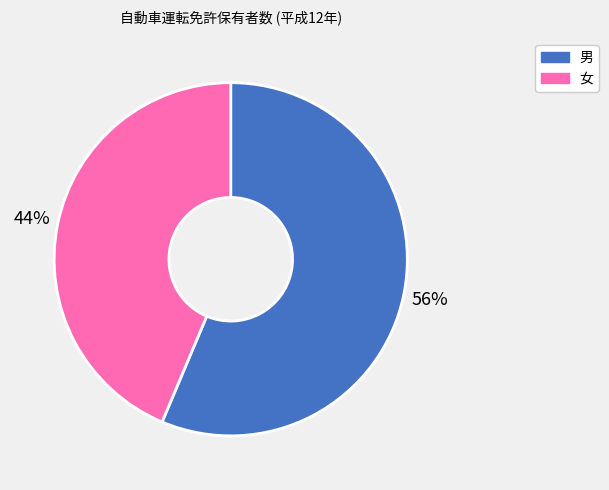

To the nearest percent, what is the combined percentage of 女 and 男?

100%